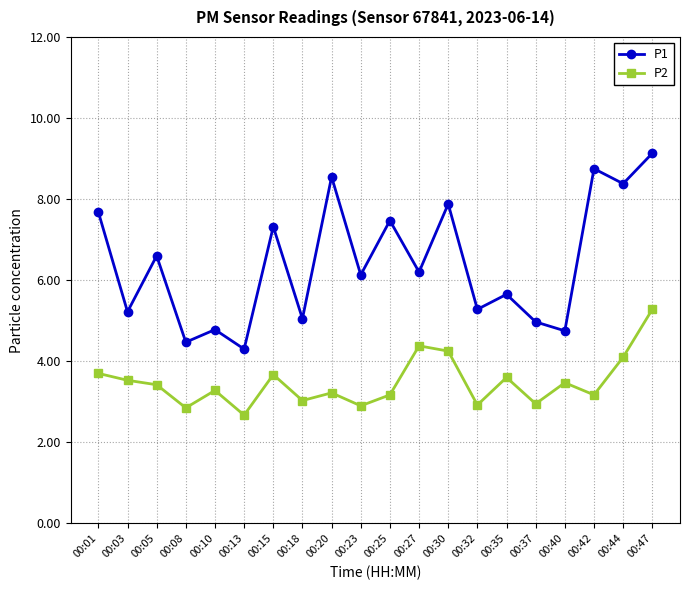

Rank the series by their average value, from highest to lowest.

P1, P2